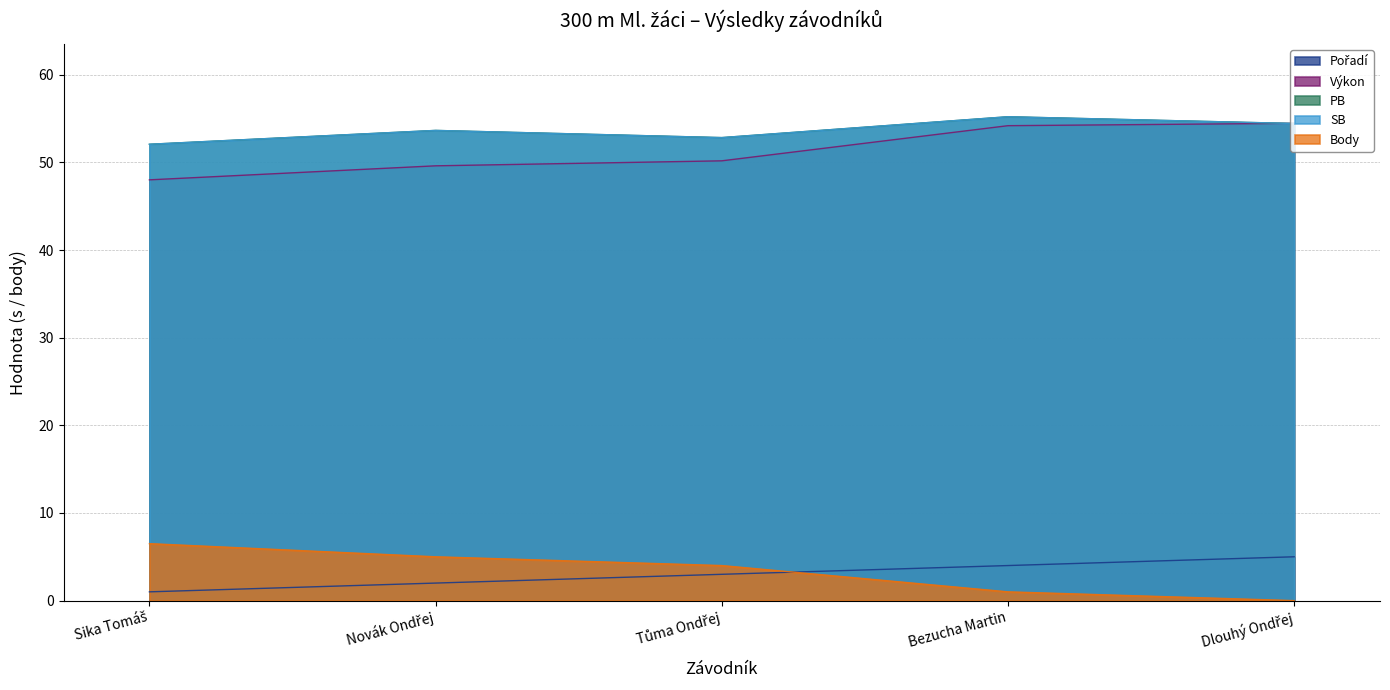

Which series has the largest total across all categories?

PB